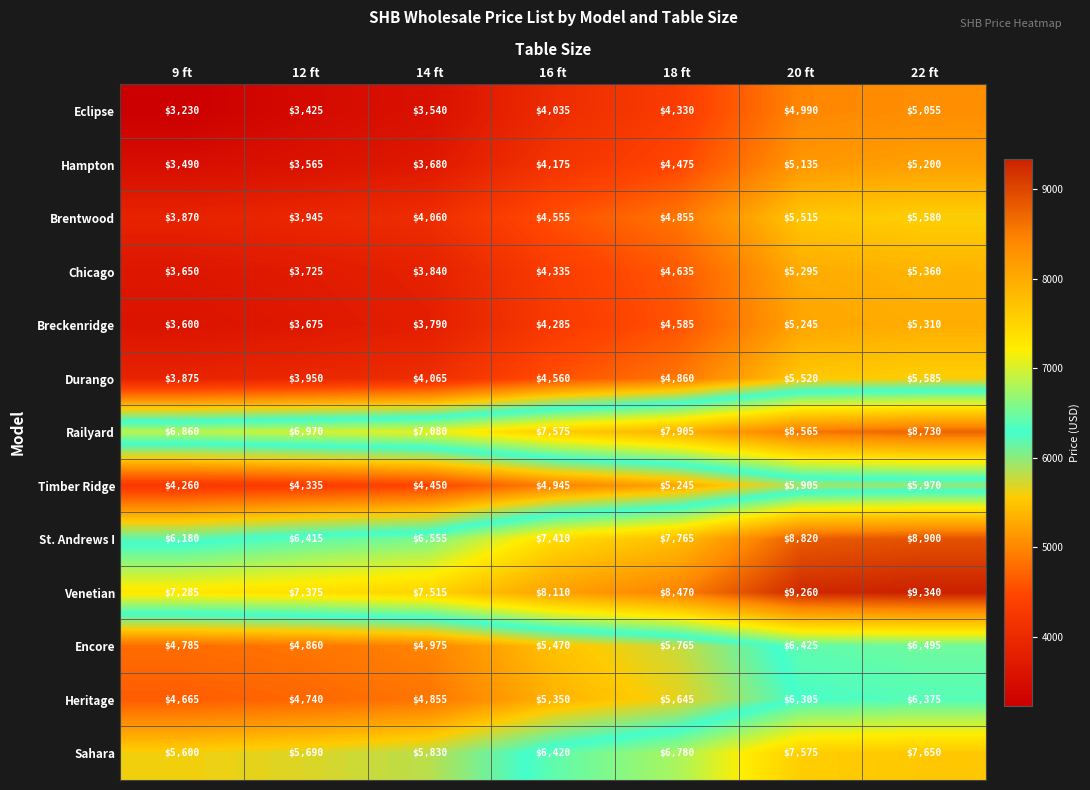

At how many categories does at least one series exceed 4353?

7